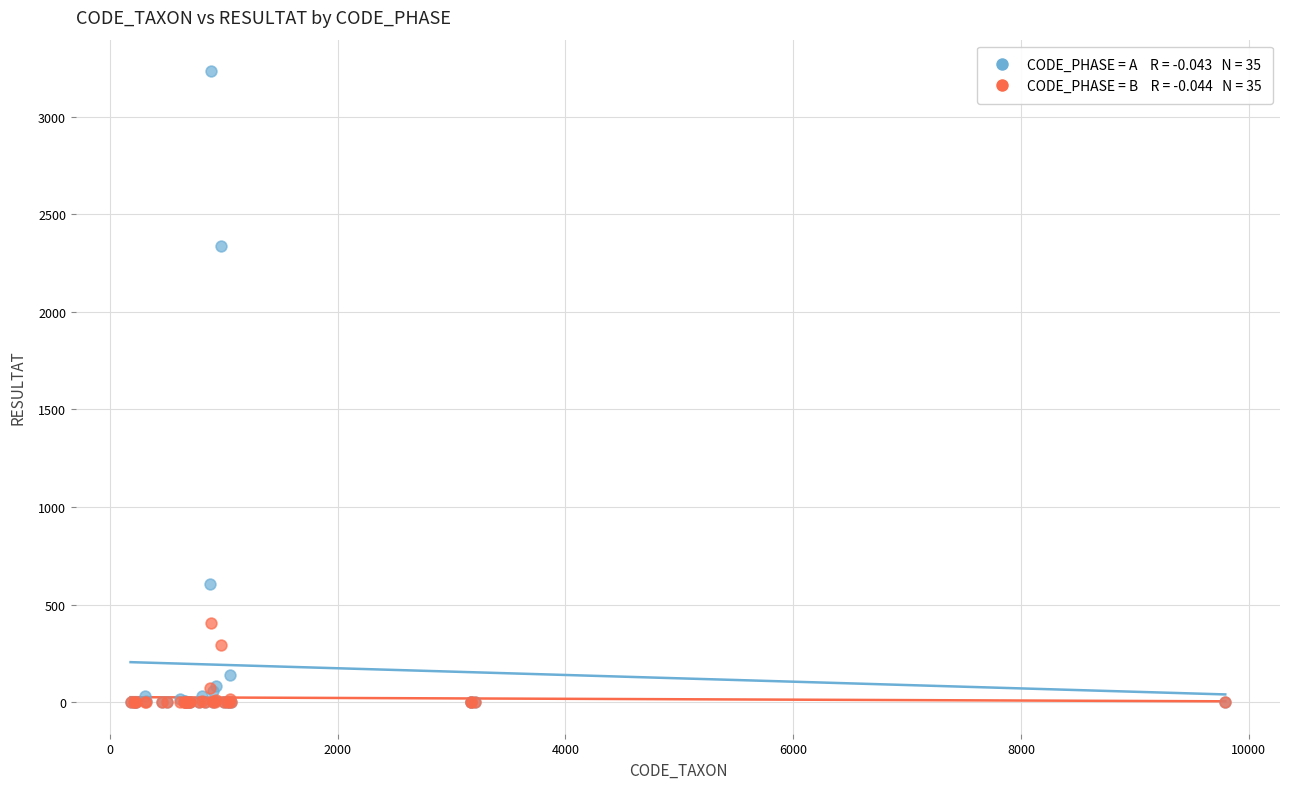

Across all series, what Y value is closest to 1616?

2336